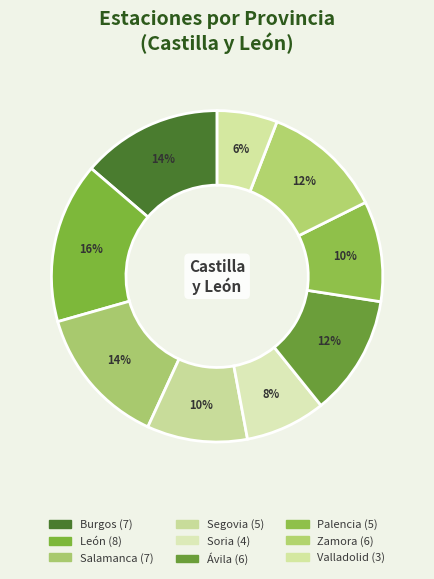

What percentage do Salamanca and Valladolid together represent?

19.6%